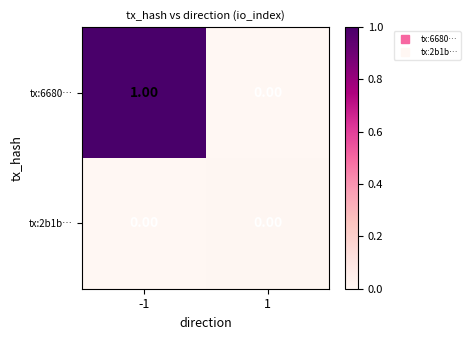

Which series has the largest range (max minus min)?

tx:6680…